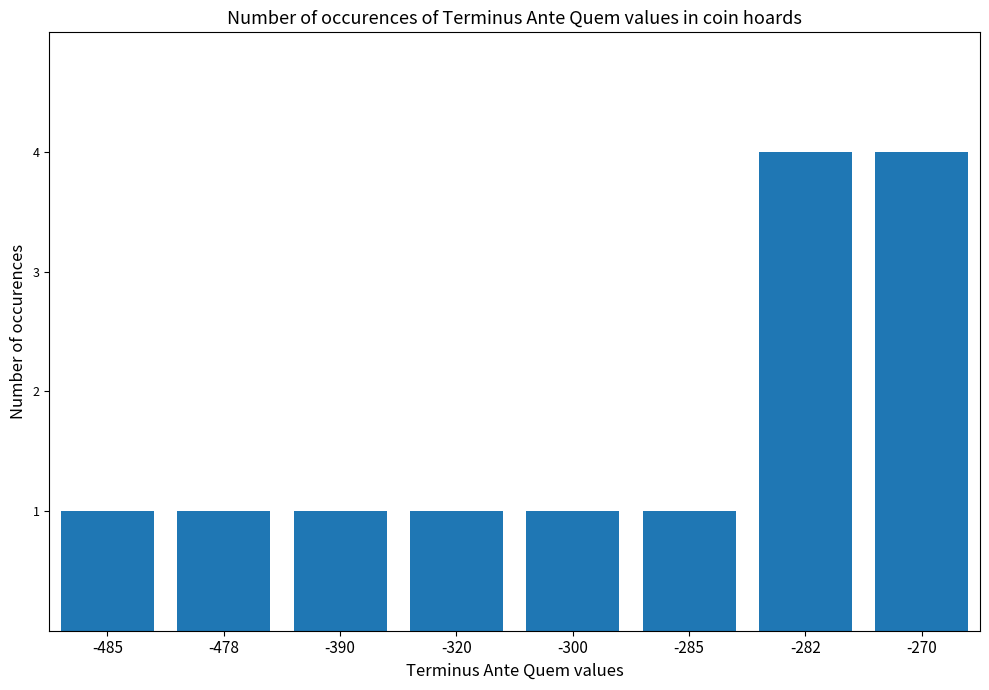

What is the minimum value shown in the chart?

1